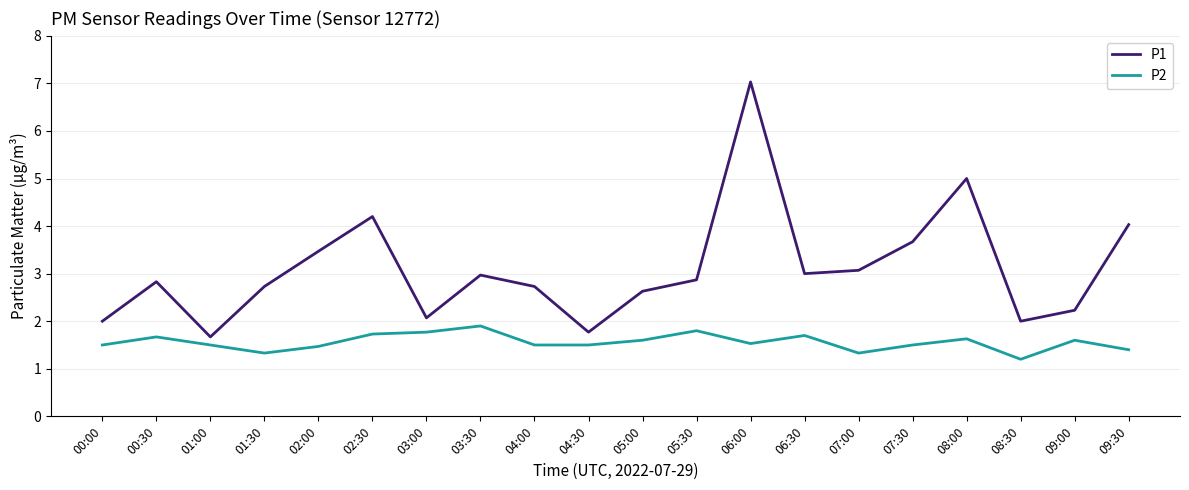

What is the sum of the P2 values at 02:00 and 06:30?

3.2